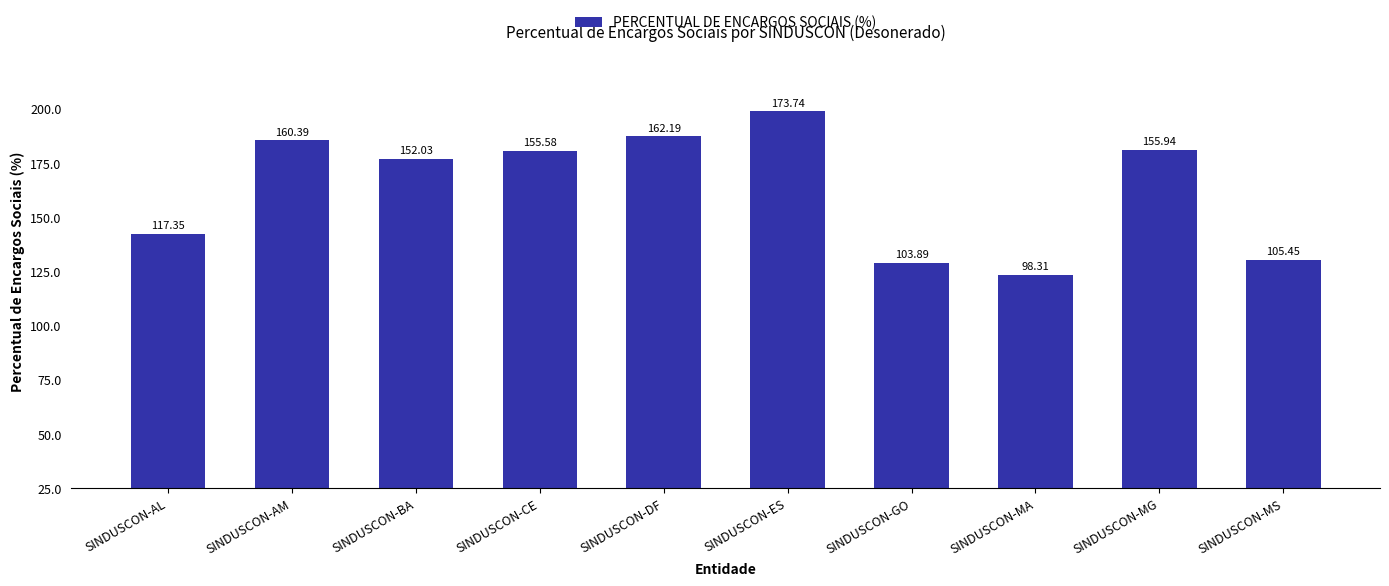

Which has a higher value, SINDUSCON-BA or SINDUSCON-GO?

SINDUSCON-BA